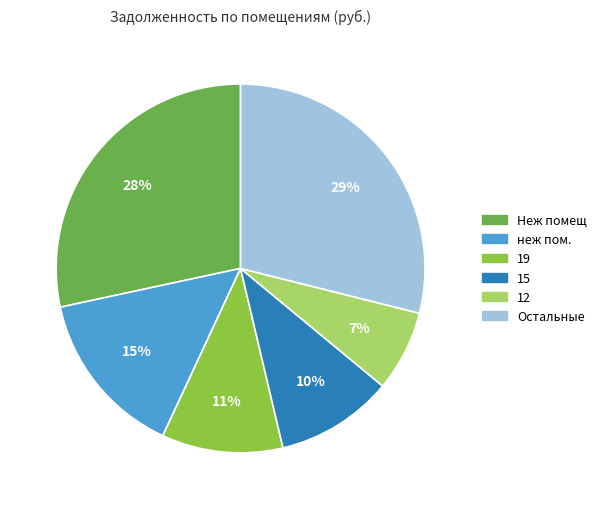

Which has a higher value, неж пом. or Остальные?

Остальные